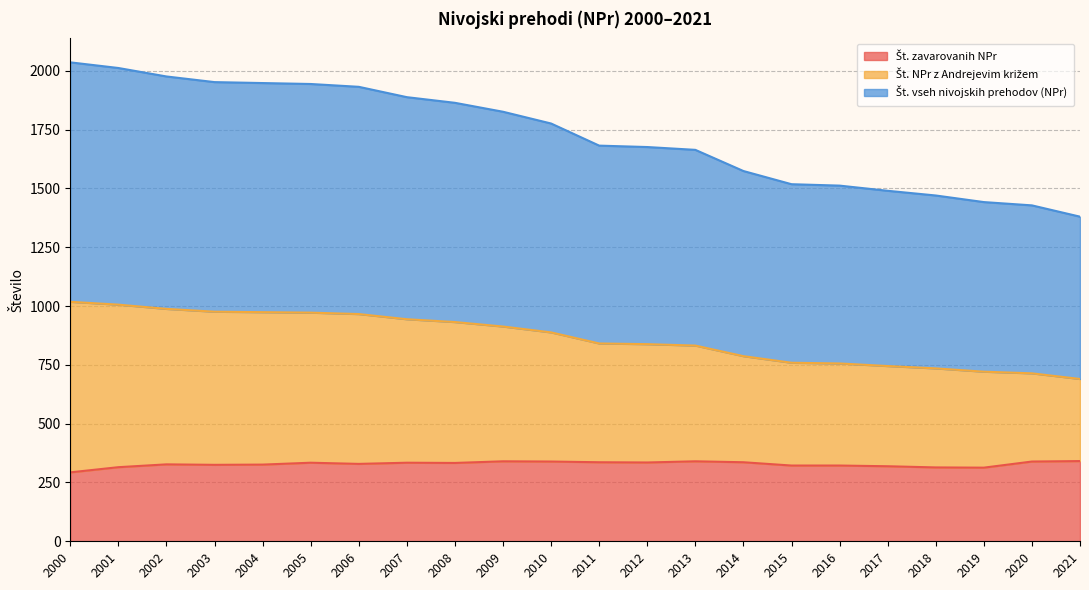

How many values in the Št. NPr z Andrejevim križem series are below 888?

11